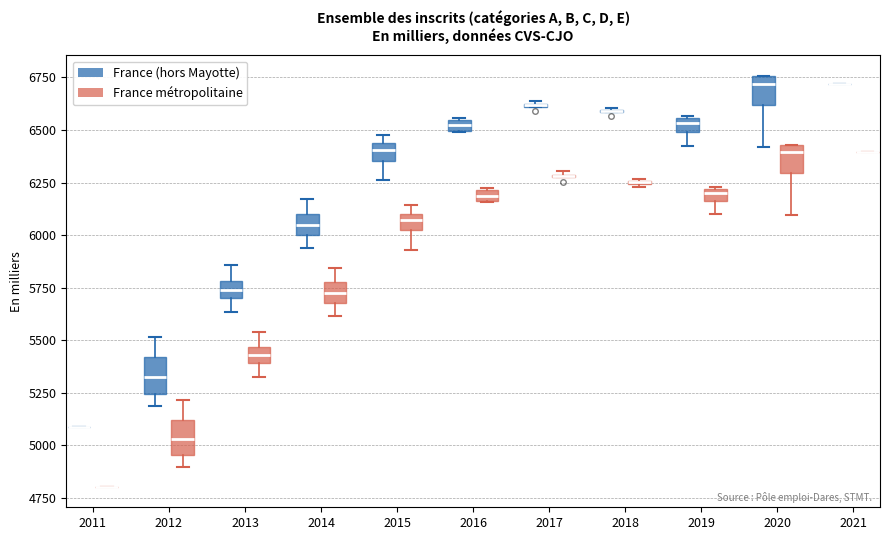

Where does the upper whisker of the box for 2014 (France métropolitaine) end on the y-axis? The values are not printed on the chart, so give them approximately, as read against the axis.

5850